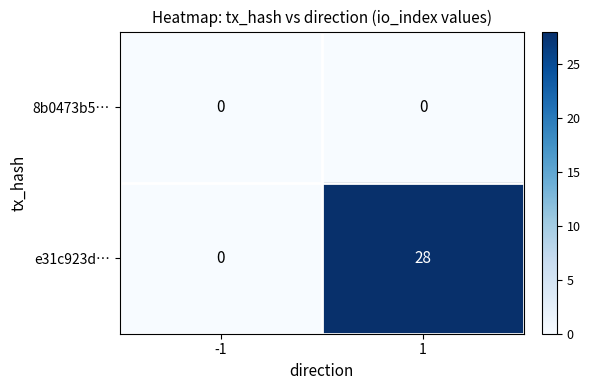

At which category is the sum across all series the highest?

1